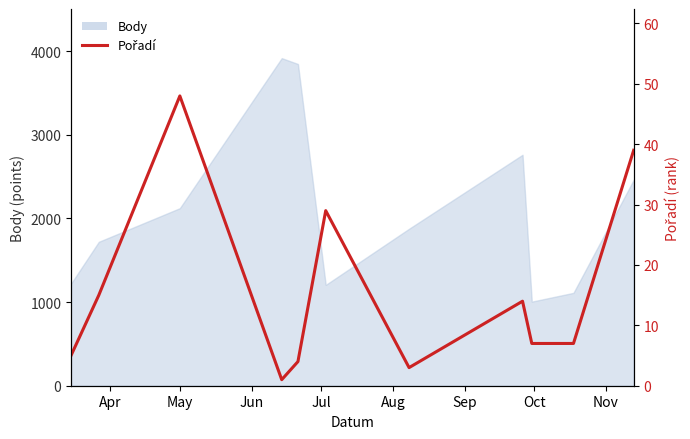

How many points are higher than both their immediate neighbors (excluding endpoints)?

3